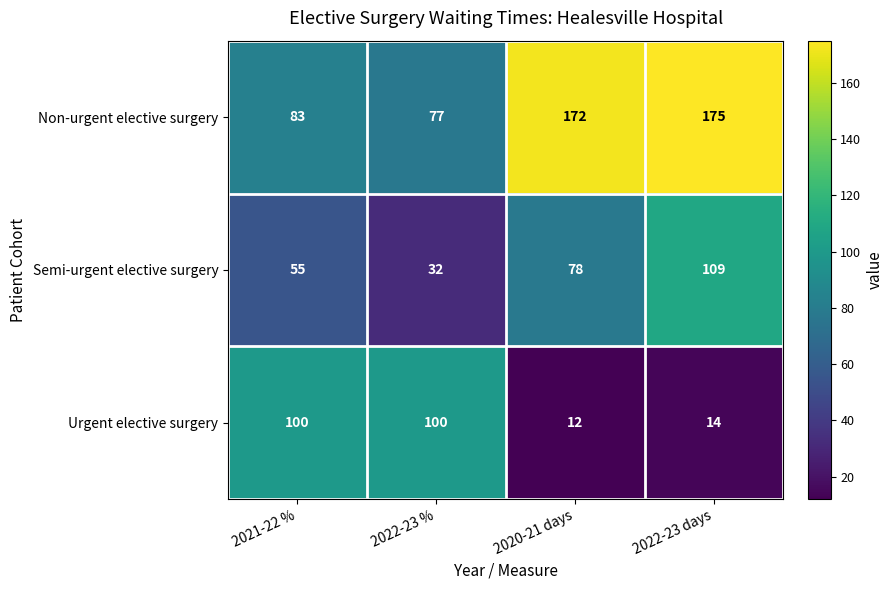

What is the total value across all series at 2022-23 days?

298